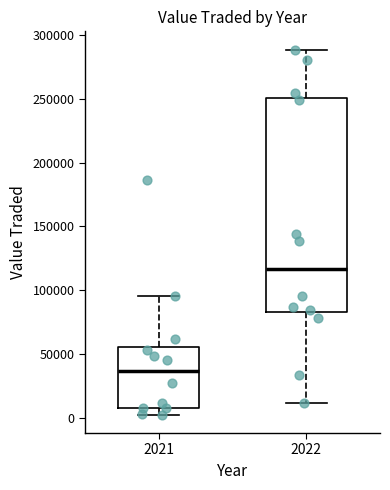

Reading left to right, transcribe this box plot: for each box, give where its median line is, the range the box spans, and where its two whiskers end, as read against the y-axis. The values are not printed on the chart, so give them approximately, as read against the axis.

2021: median 35000, box 10000 to 55000, whiskers 0 to 95000
2022: median 115000, box 85000 to 250000, whiskers 10000 to 290000